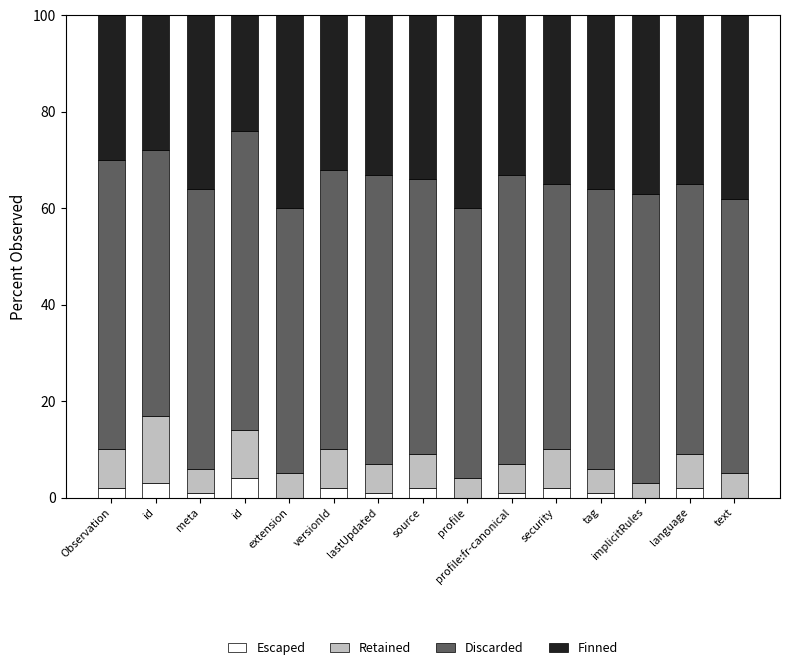

Are the bars horizontal?

No